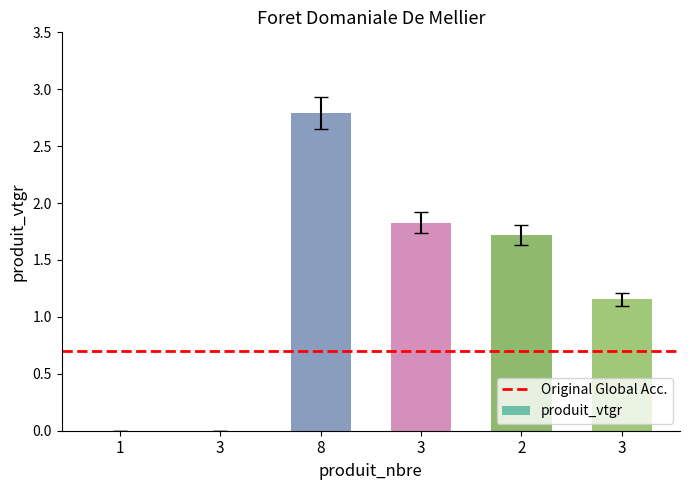

Count the number of categories in the chart.

6